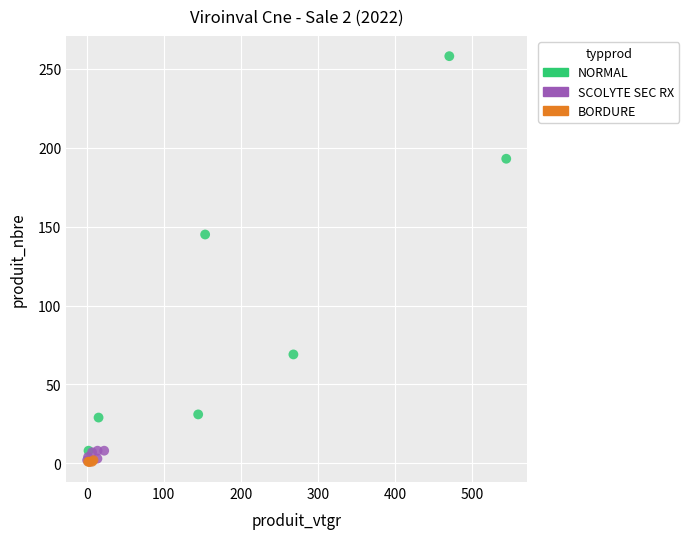

Which series contains the highest Y value?

NORMAL